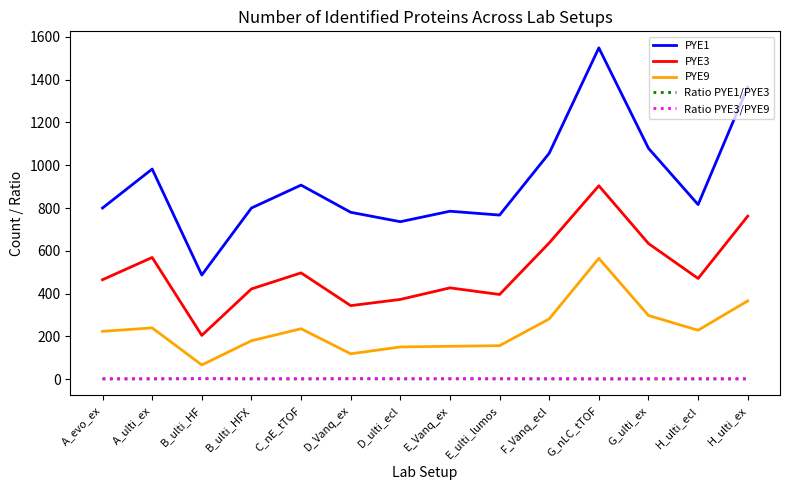

The PYE9 series shows 98.9 at D_ulti_ecl. True or false?

False